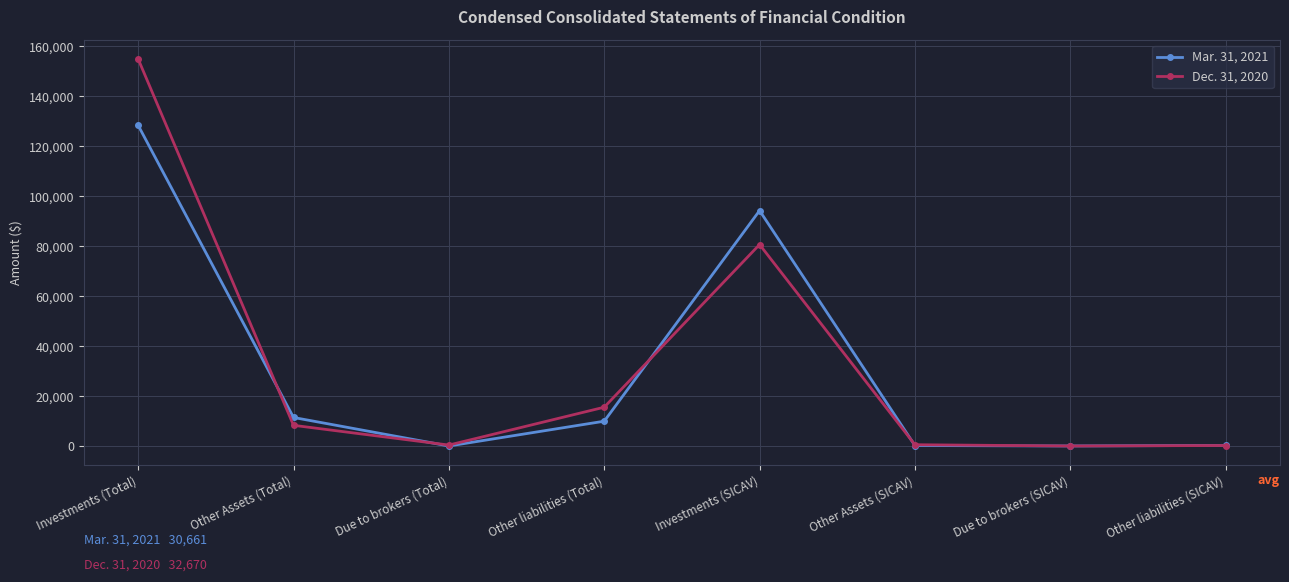

The Mar. 31, 2021 series shows 4554 at Other liabilities (Total). True or false?

False